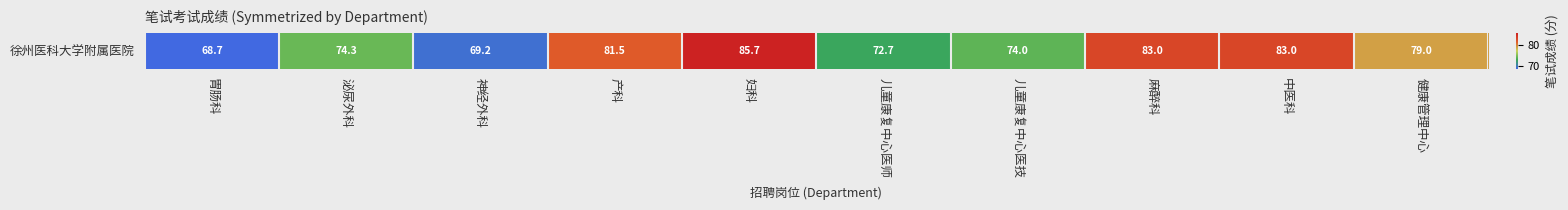

What is the average value?

77.1